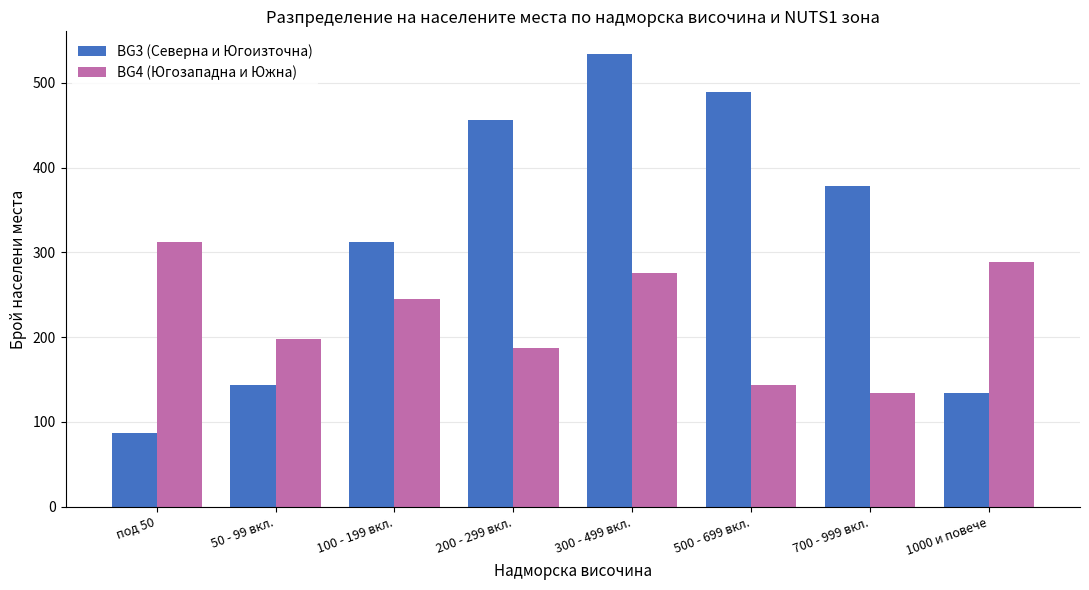

At which category is the sum across all series the highest?

300 - 499 вкл.